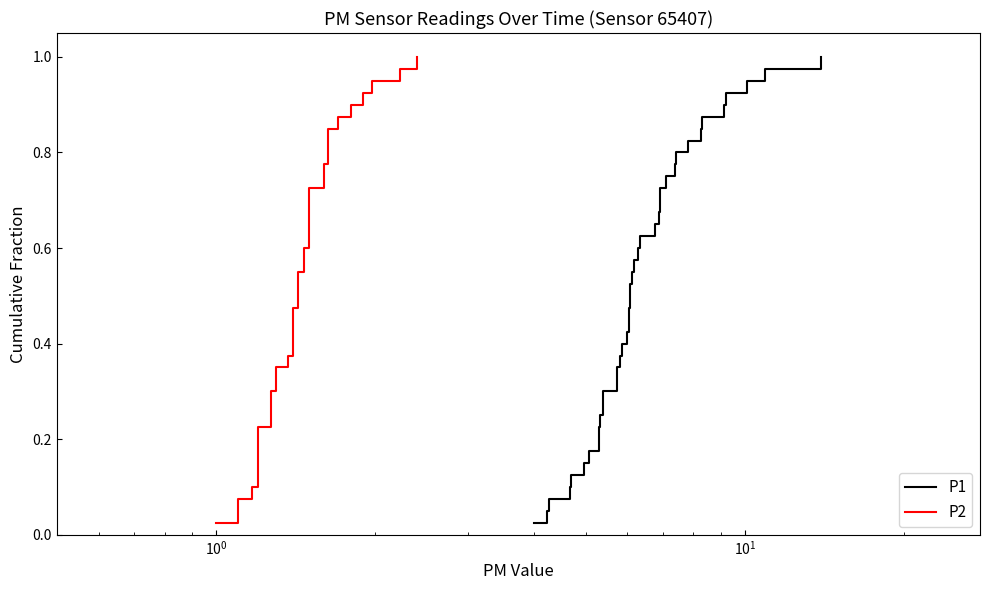

True or false: P1 and P2 intersect in this chart.

False